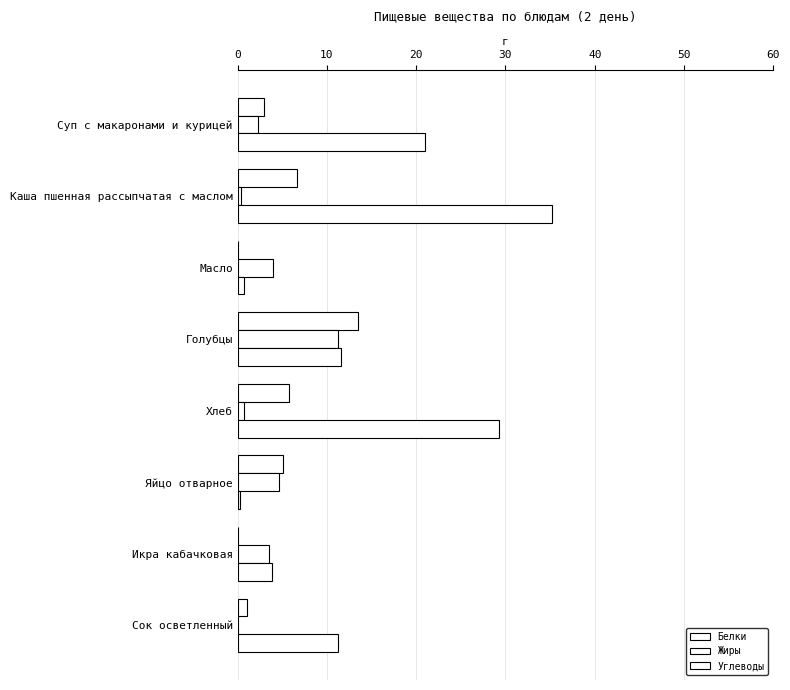

Count the number of categories in the chart.

8